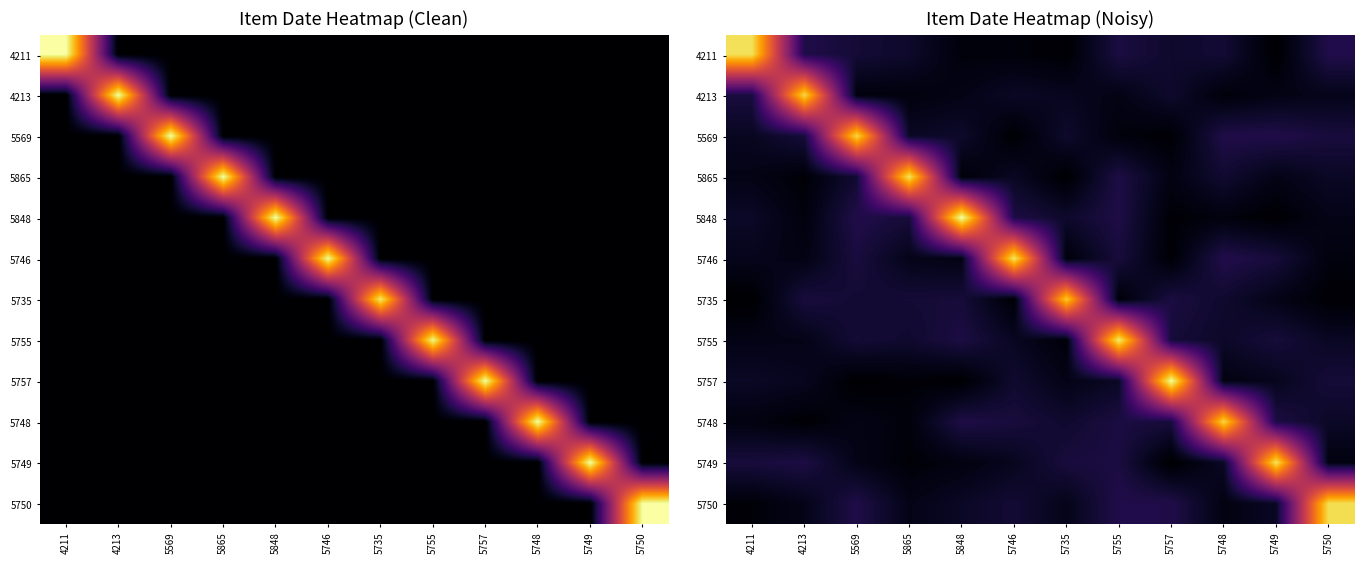

Rank the series by their maximum value, from lowest to highest.

5735, 5748, 5569, 4213, 5750, 4211, 5749, 5865, 5746, 5755, 5757, 5848